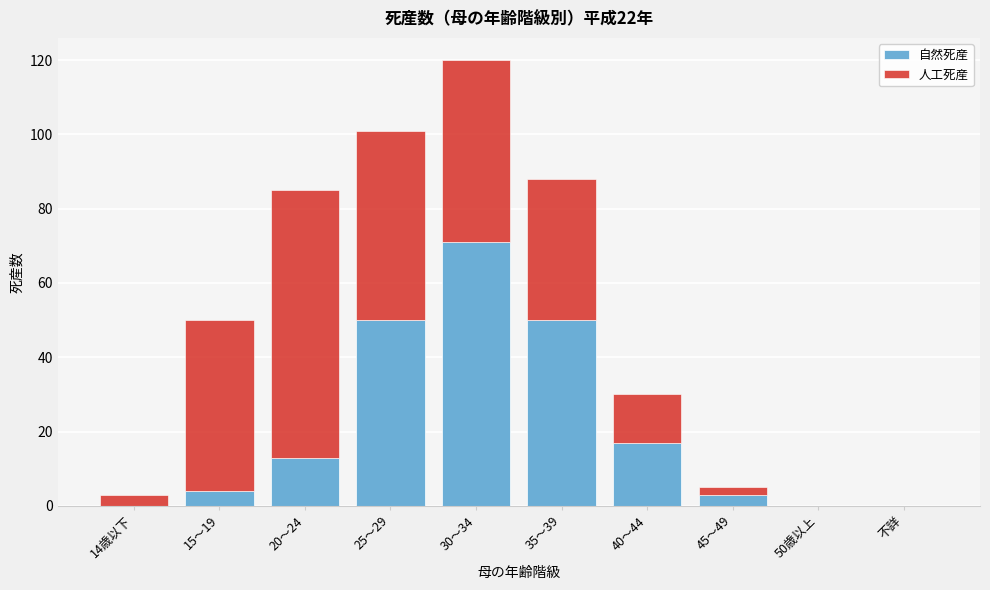

Reading left to right, list the values for the 自然死産 series.

14歳以下=0	15～19=4	20～24=13	25～29=50	30～34=71	35～39=50	40～44=17	45～49=3	50歳以上=0	不詳=0